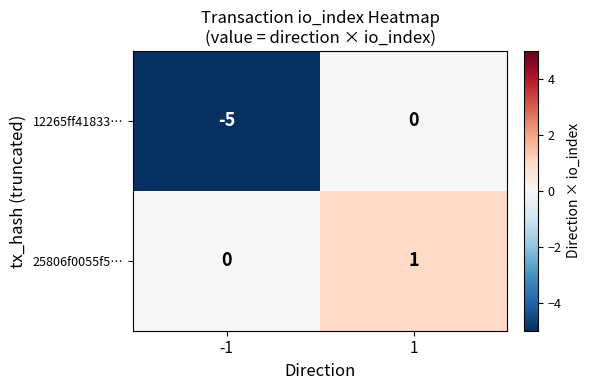

Between -1 and 1, which series saw the biggest shift?

12265ff41833…